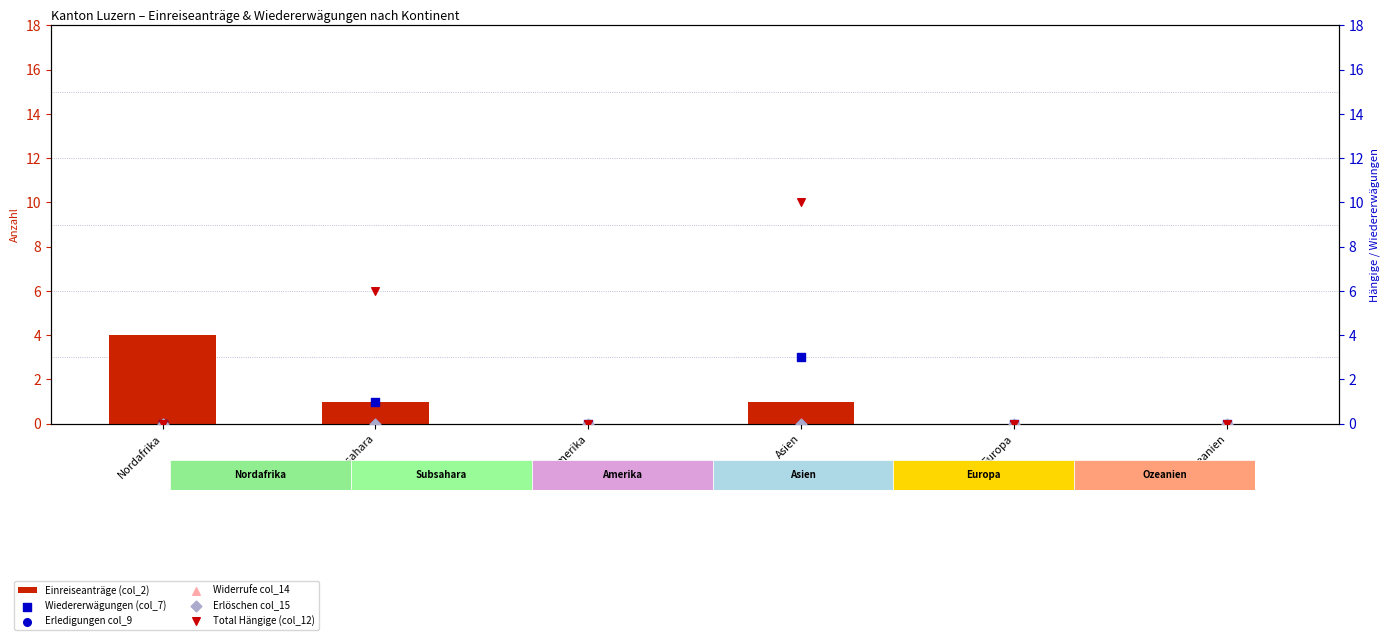

Is the value of Erlöschen col_15 at Ozeanien greater than the value of Einreiseanträge (col_2) at Amerika?

No